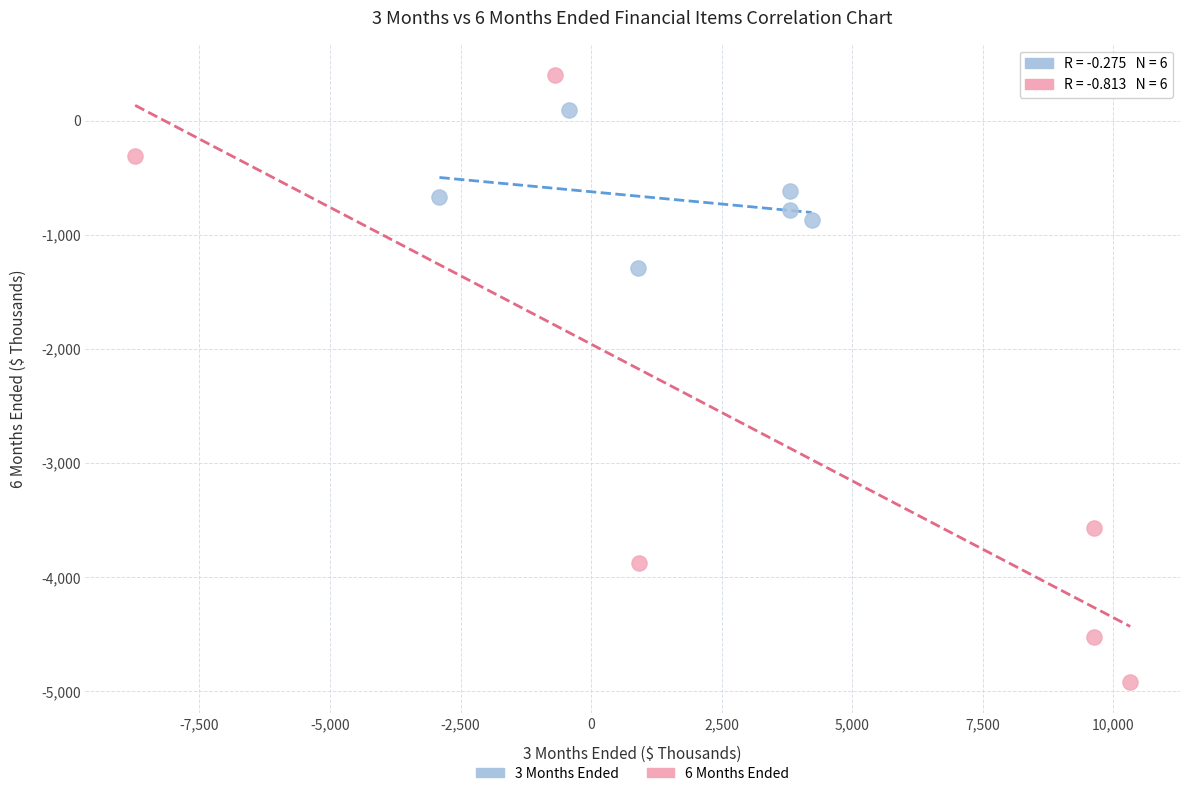

Which series contains the highest Y value?

6 Months Ended